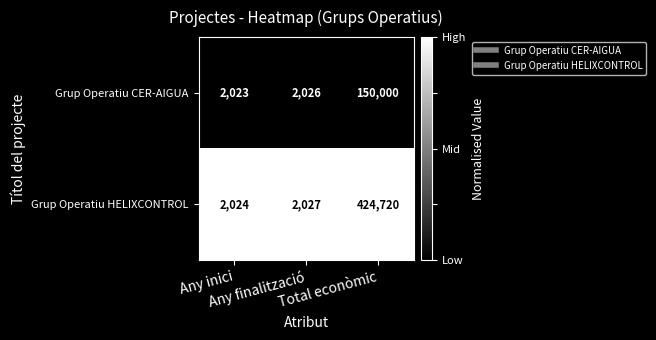

List the series in order of their overall mean, highest first.

Grup Operatiu HELIXCONTROL, Grup Operatiu CER-AIGUA